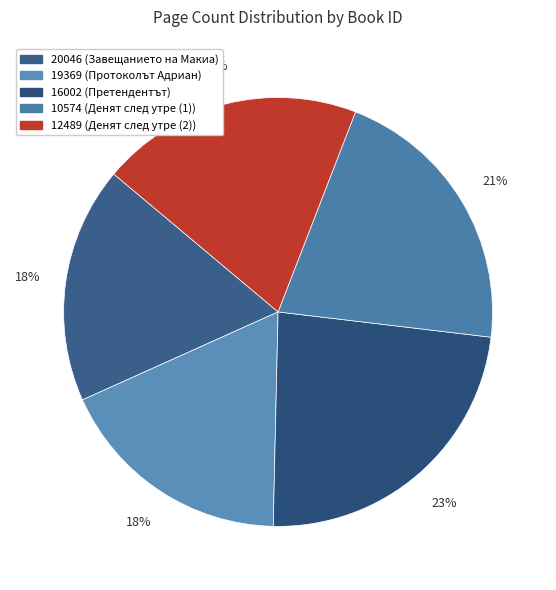

Combined, do 19369 and 16002 account for over 50%?

No